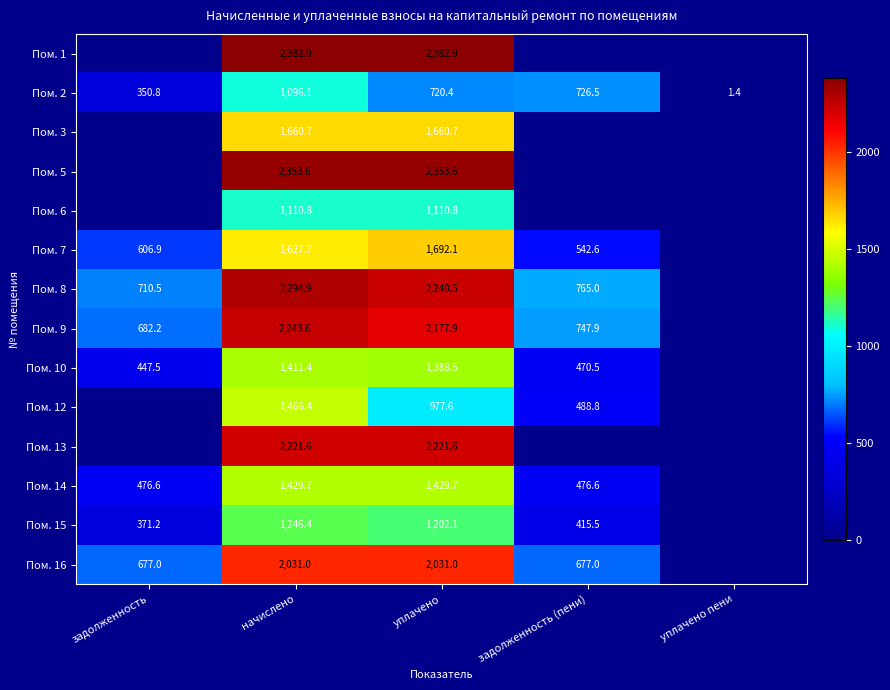

What value does the Пом. 2 series have at уплачено пени?

1.4